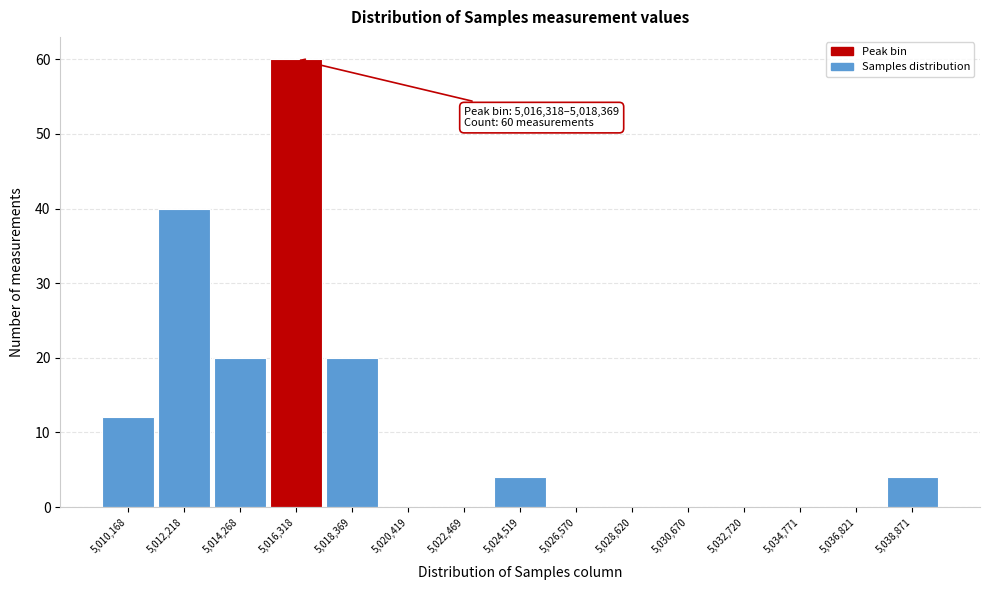

Reading left to right, transcribe all the data shown in this chart.

5,010,168=12	5,012,218=40	5,014,268=20	5,016,318=60	5,018,369=20	5,020,419=0	5,022,469=0	5,024,519=4	5,026,570=0	5,028,620=0	5,030,670=0	5,032,720=0	5,034,771=0	5,036,821=0	5,038,871=4